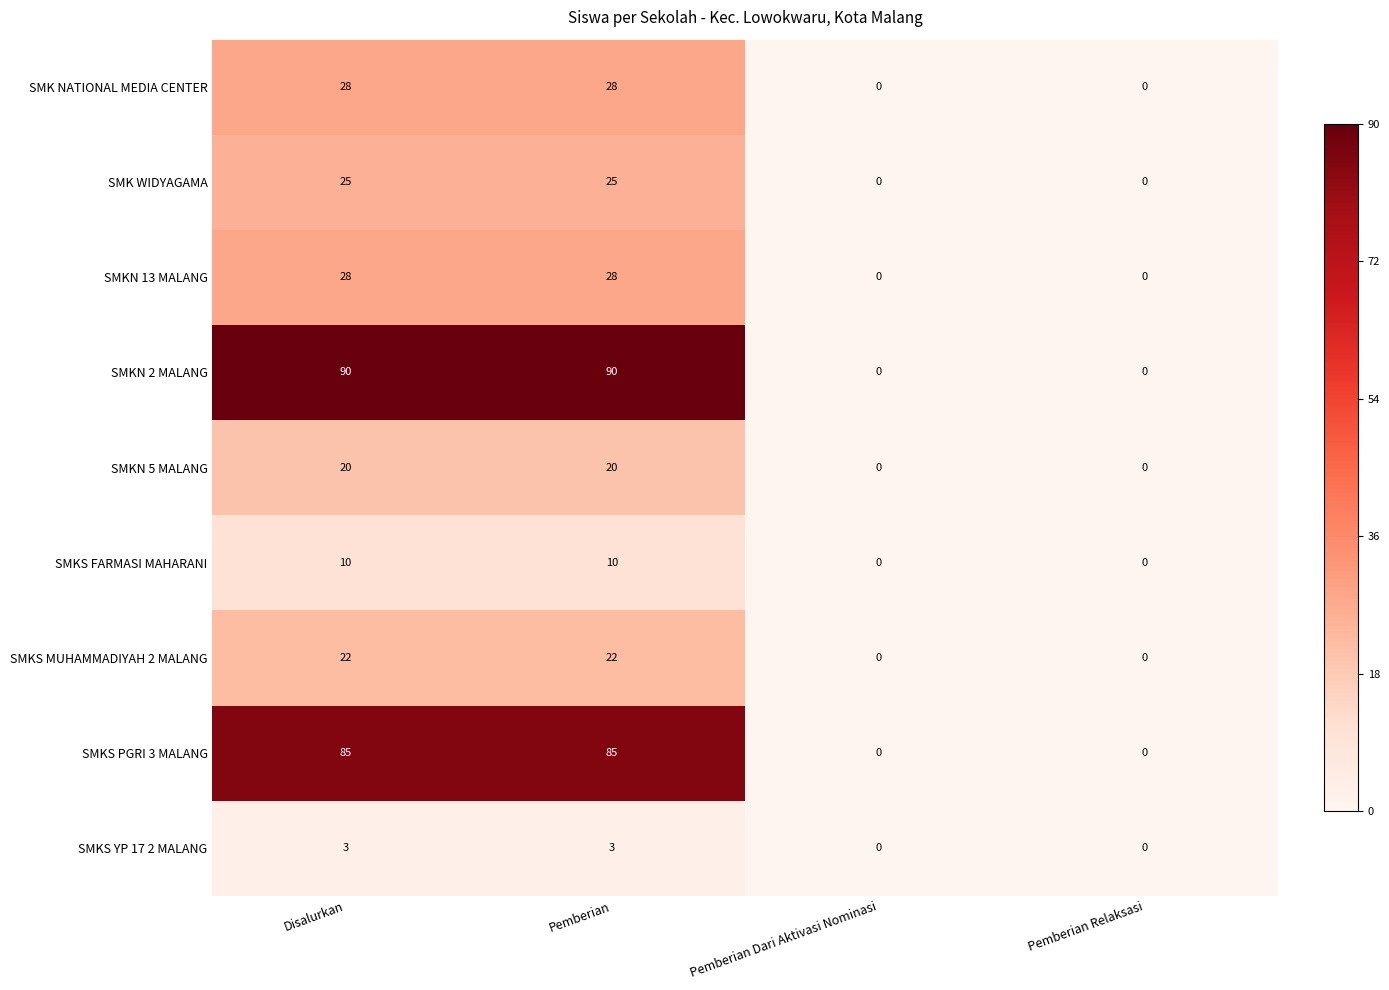

What is the difference between the maximum and second lowest values in the SMK WIDYAGAMA series?

25